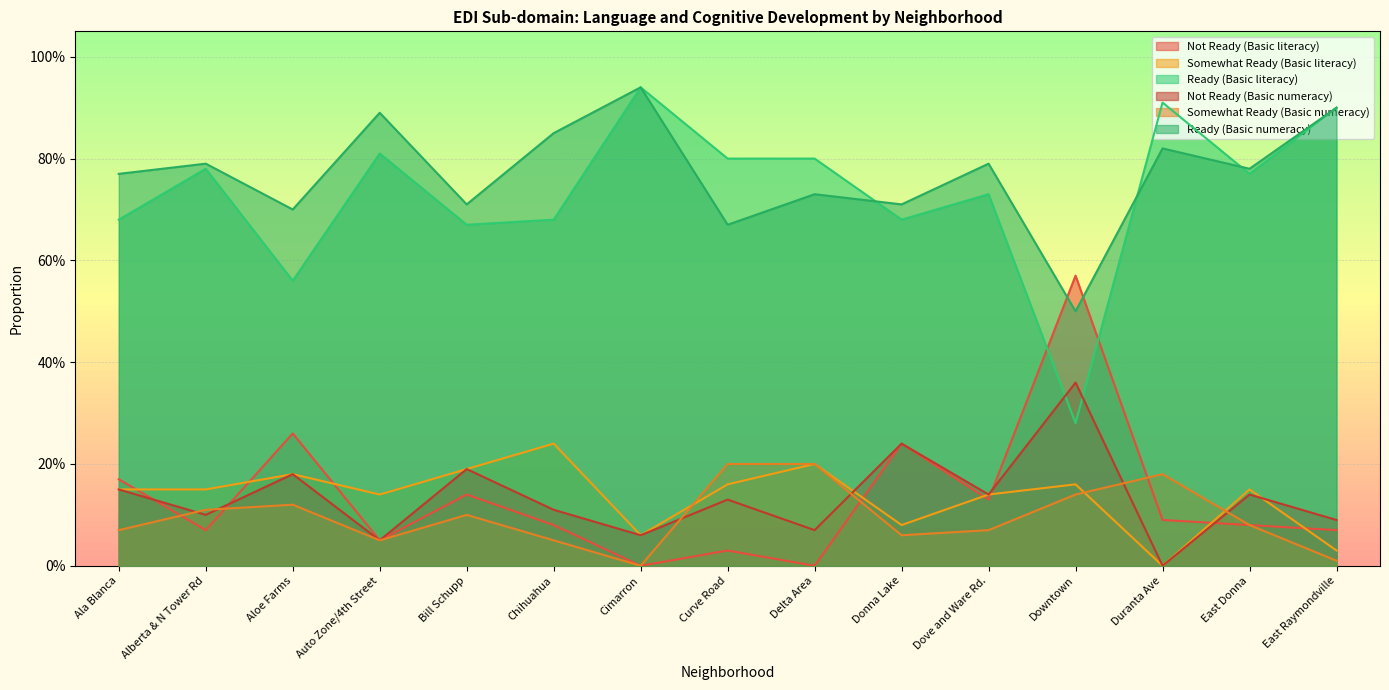

True or false: Somewhat Ready (Basic numeracy) has more than 2 interior local peaks.

True